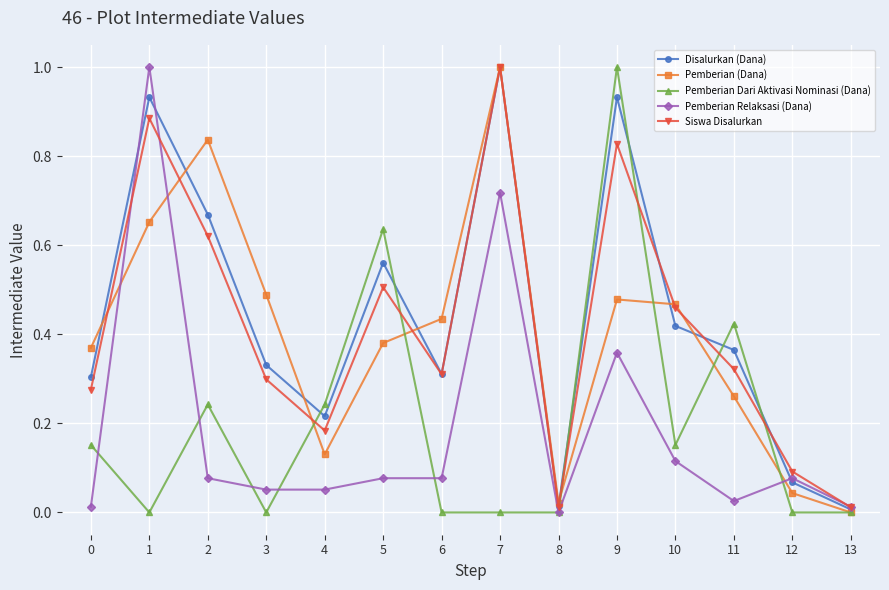

True or false: Pemberian Relaksasi (Dana) has a value of 0.1 at 12.

True